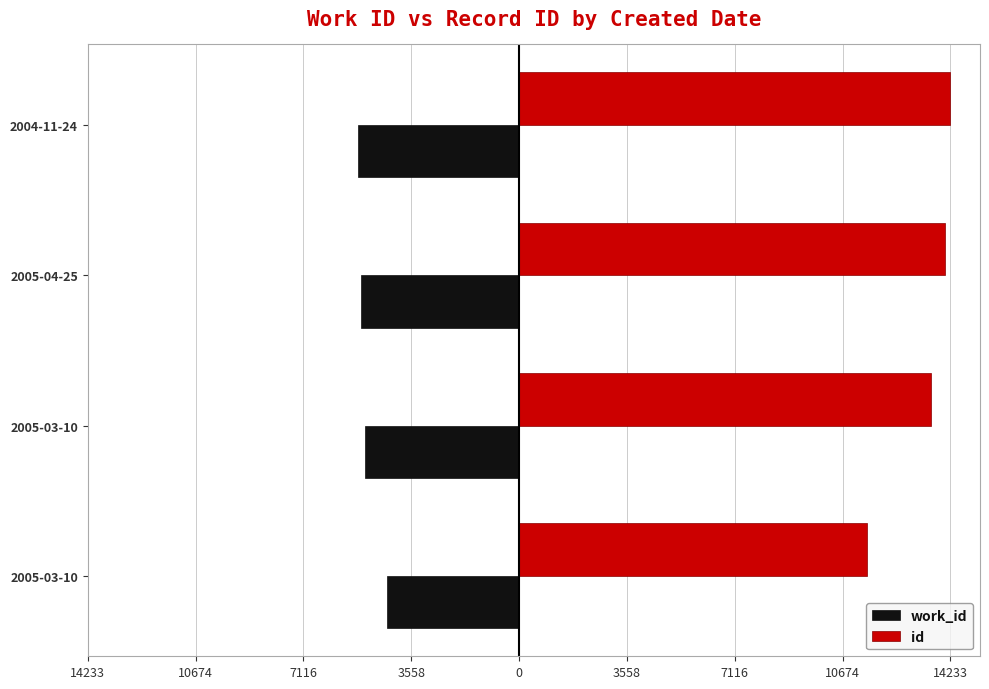

How many bars are there in each group?

2